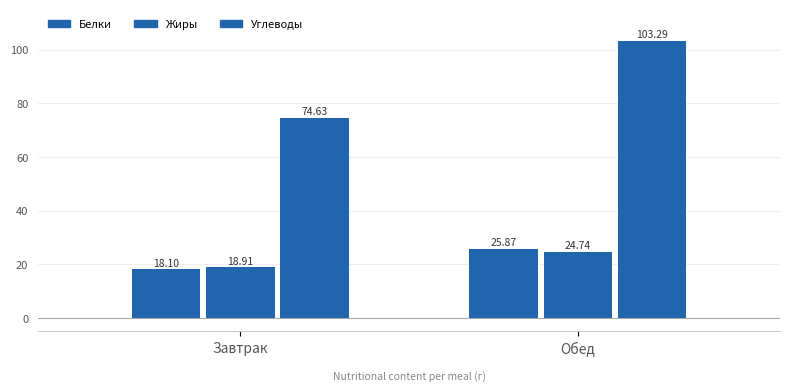

How many groups of bars are there?

2